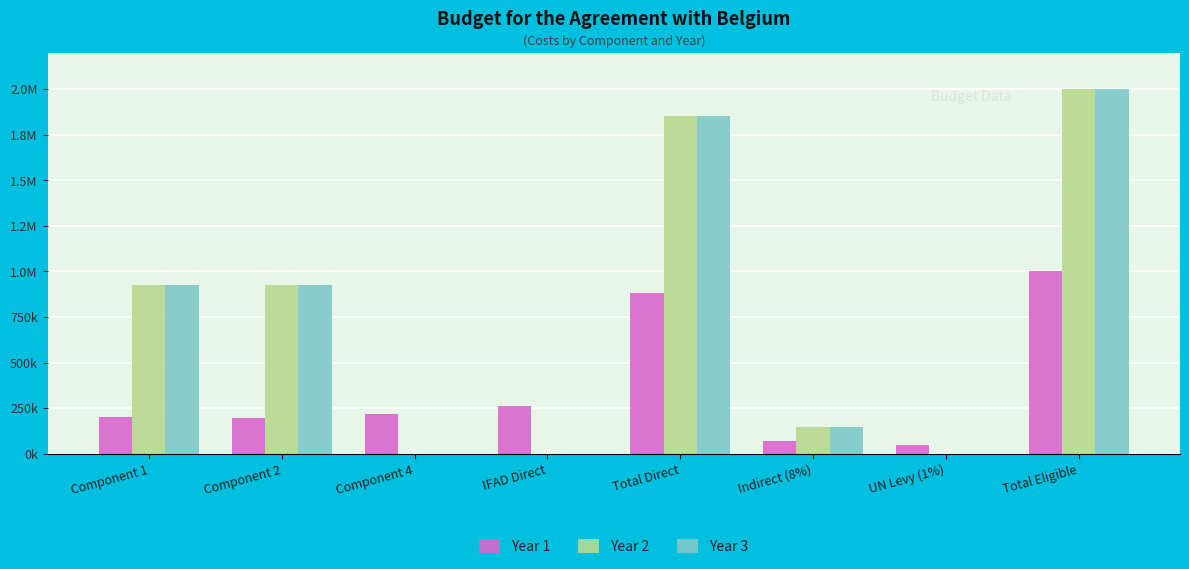

At how many categories does at least one series exceed 754625?

4